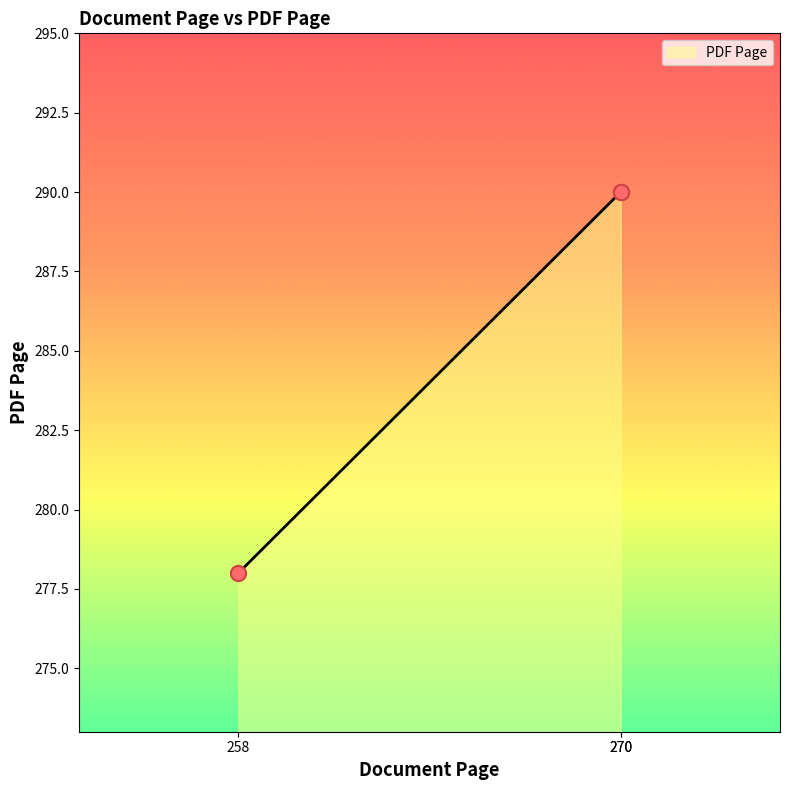

What is the ratio of the value at 270 to the value at 270?

1.0